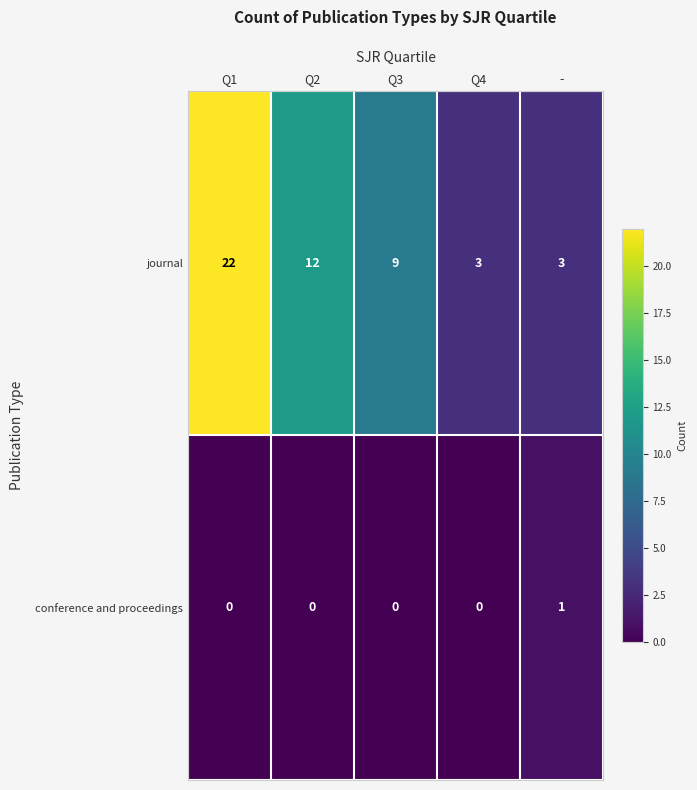

List the series in order of their peak value, highest first.

journal, conference and proceedings